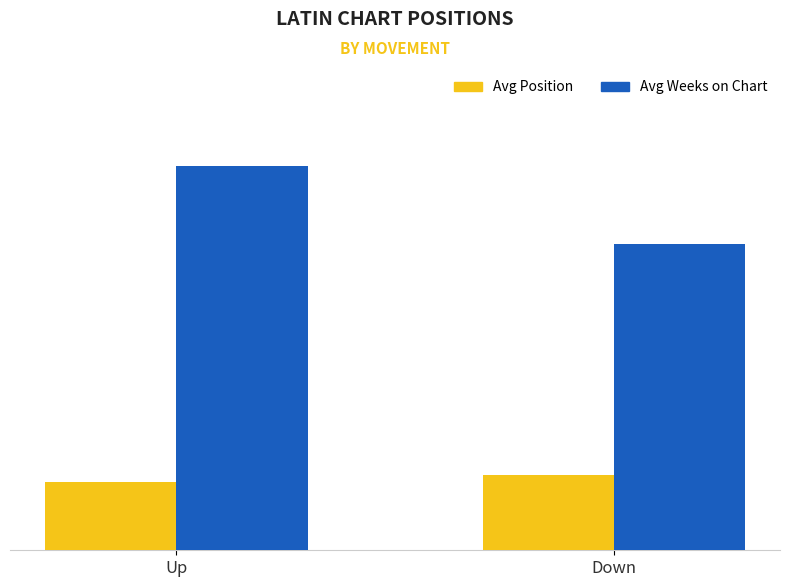

Which series has the widest spread of values?

Avg Weeks on Chart